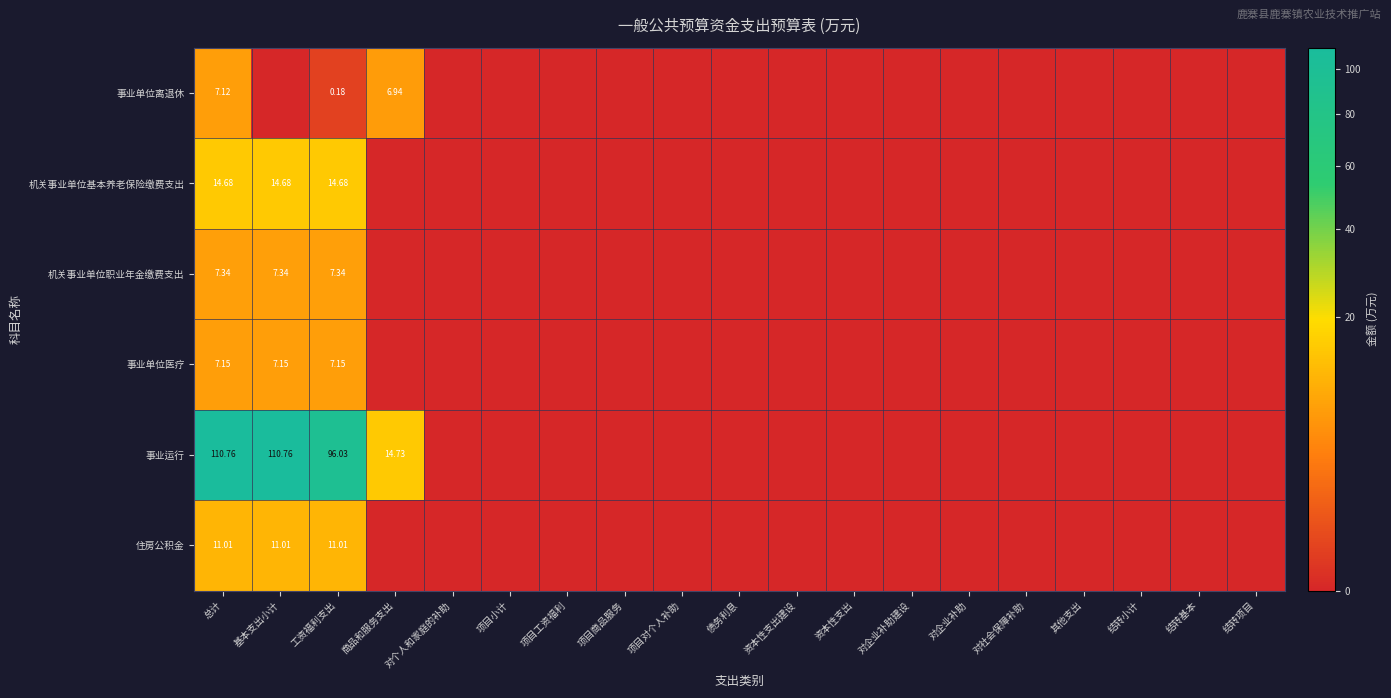

What is the difference between the maximum and minimum values in the 机关事业单位职业年金缴费支出 series?

7.3